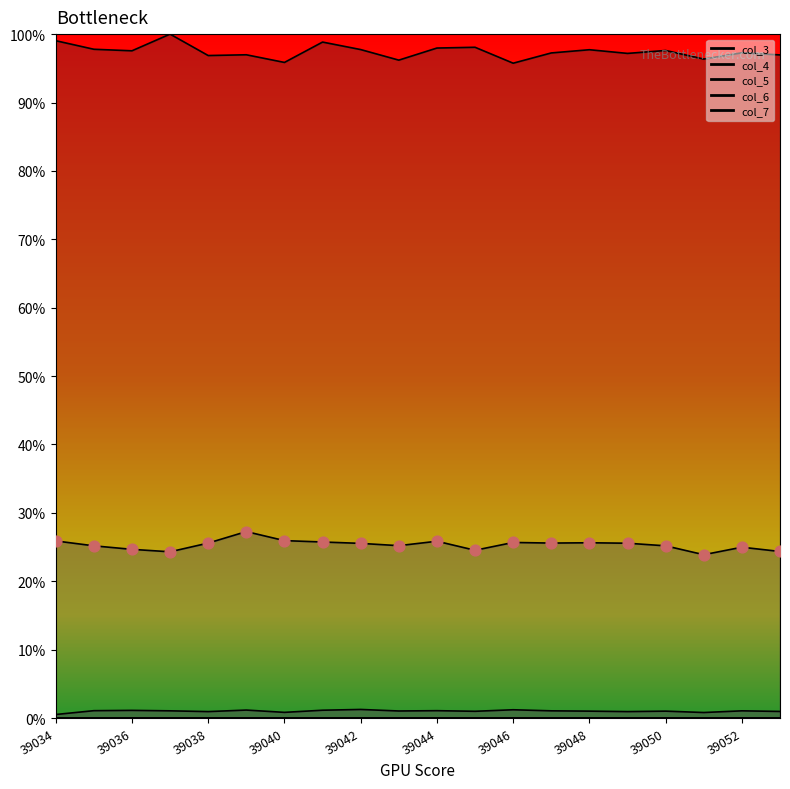

Is the value of col_5 at 39045 greater than the value of col_6 at 39037?

No